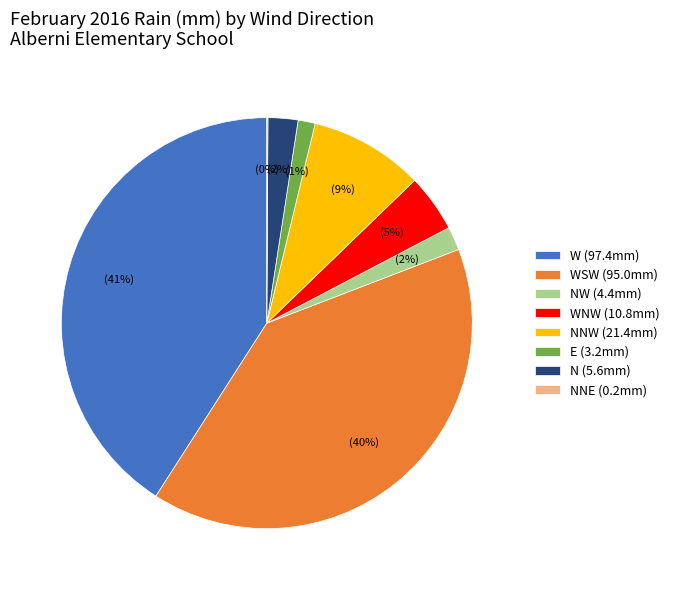

Does any single category account for the majority?

No